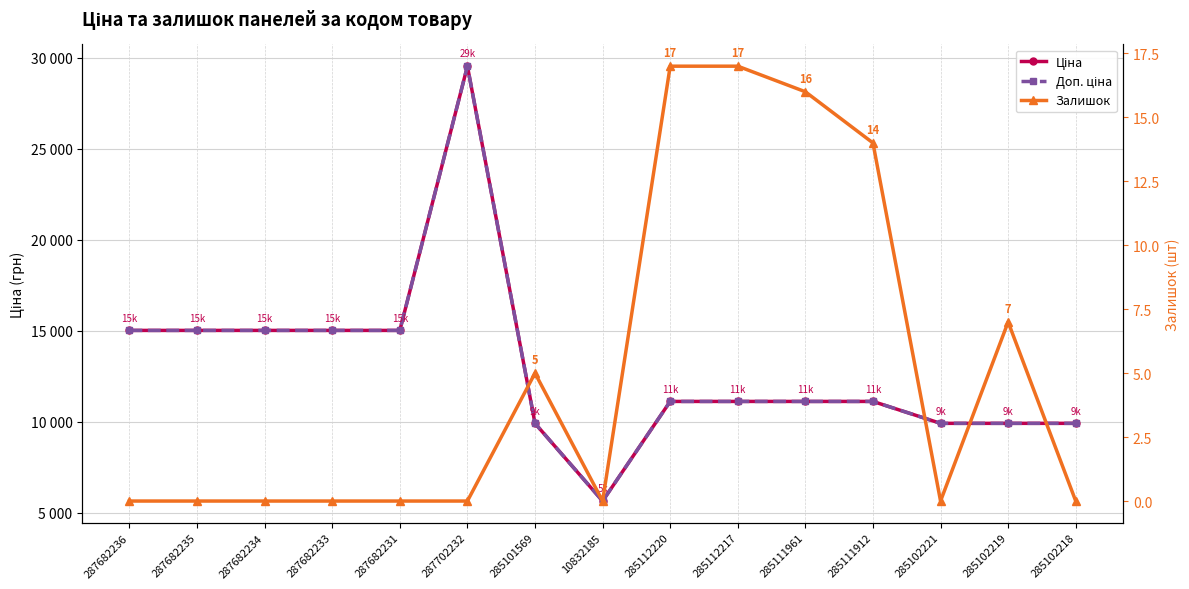

True or false: Ціна has more than 2 interior local peaks.

False